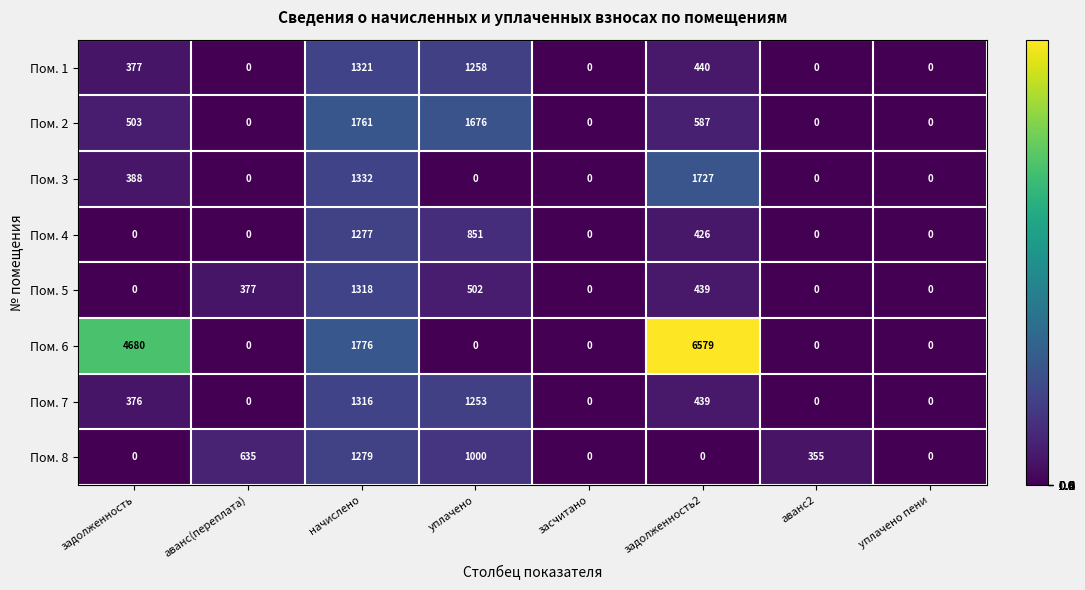

Between аванс2 and уплачено пени, which series saw the biggest shift?

Пом. 8